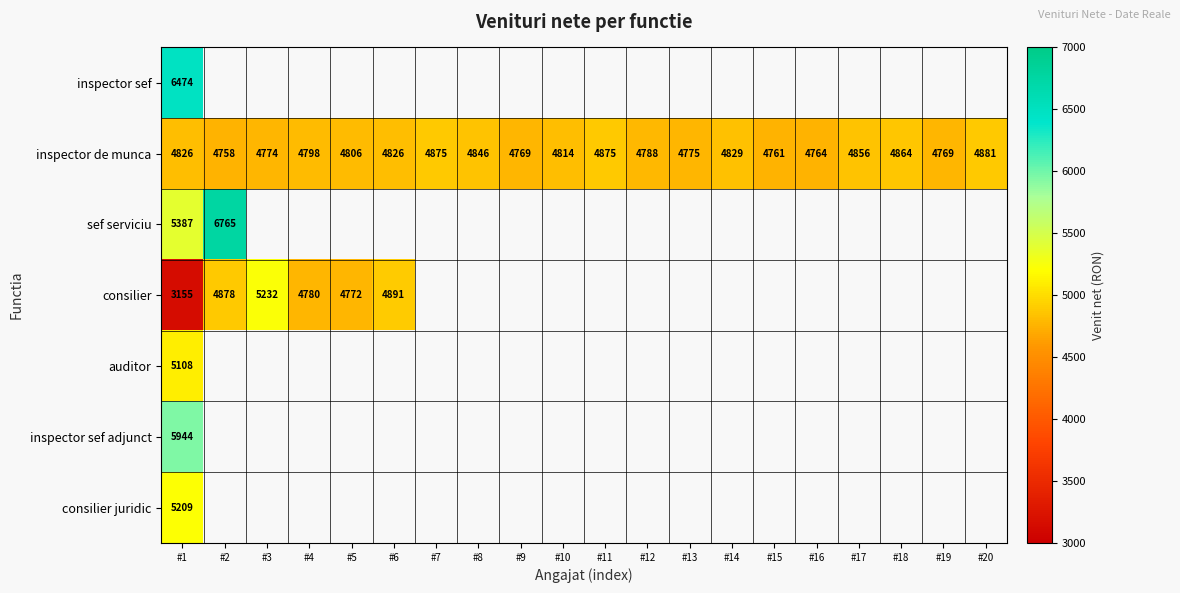

True or false: inspector de munca has a value of 2599 at #6.

False